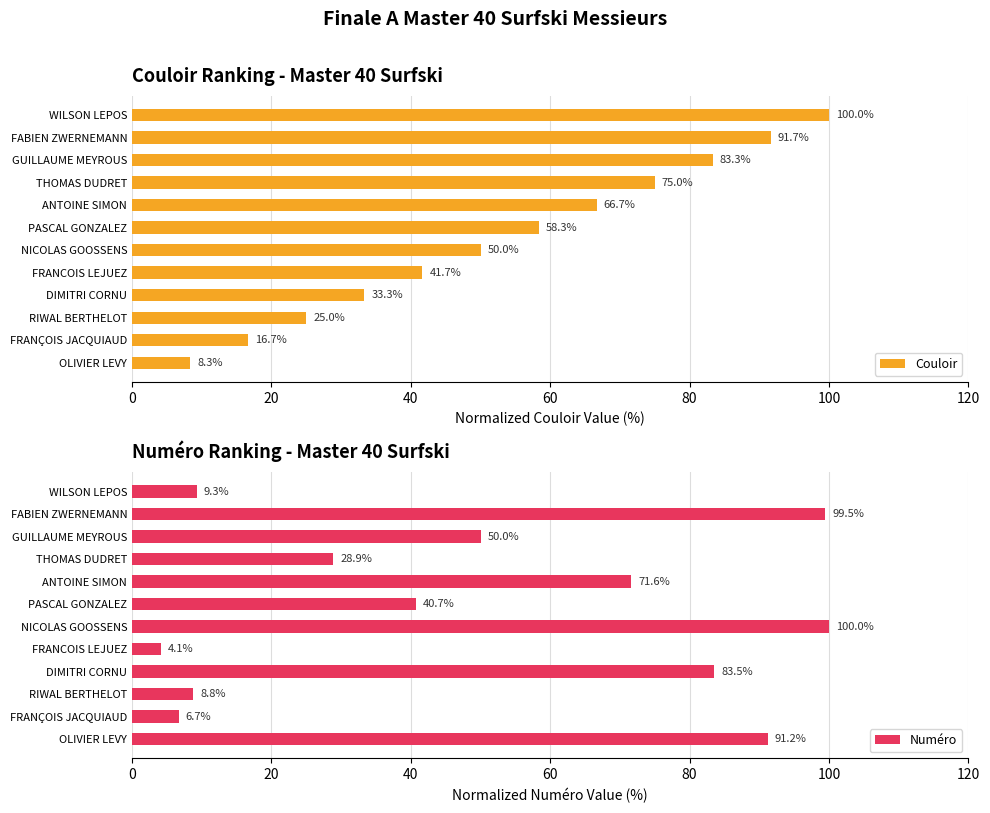

Reading right to left, transcribe all the data shown in this chart.

Couloir: 100.0	91.7	83.3	75.0	66.7	58.3	50.0	41.7	33.3	25.0	16.7	8.3
Numéro: 9.3	99.5	50.0	28.9	71.6	40.7	100.0	4.1	83.5	8.8	6.7	91.2